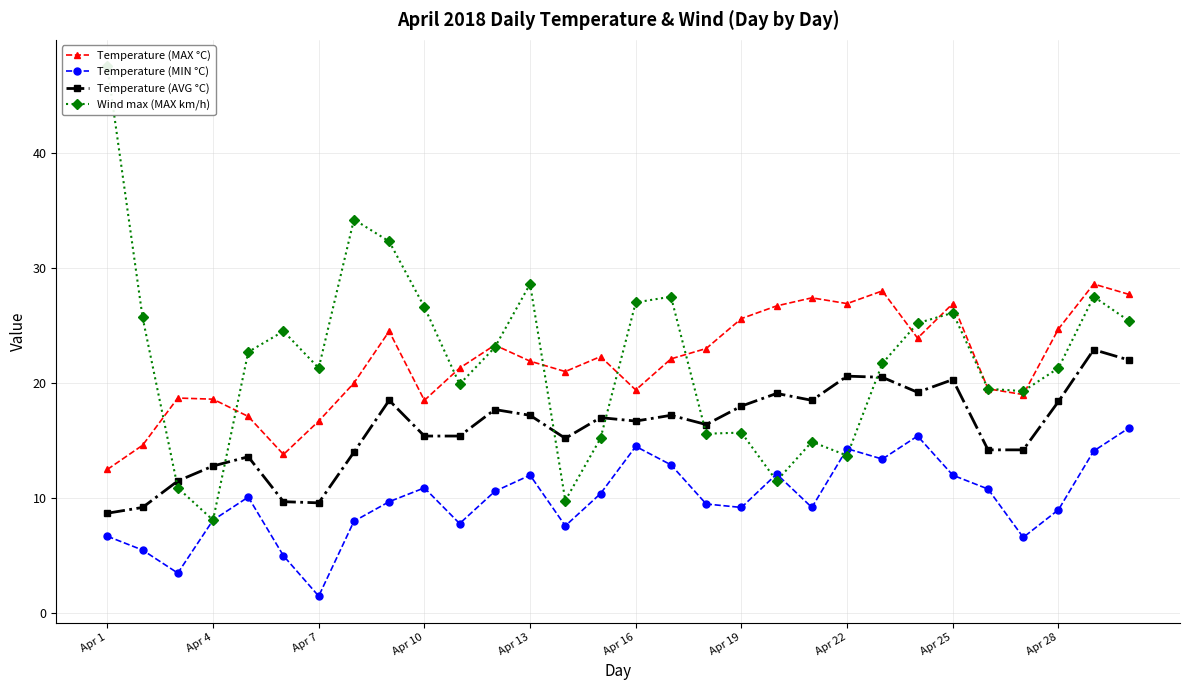

True or false: Temperature (AVG °C) has more than 1 interior local peaks.

True